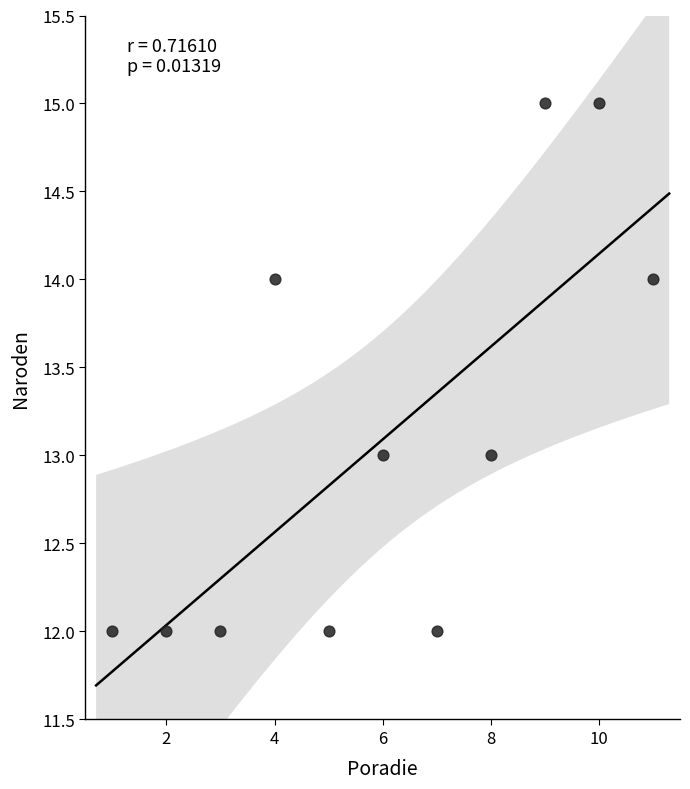

What is the range of Y values (max minus min)?

3